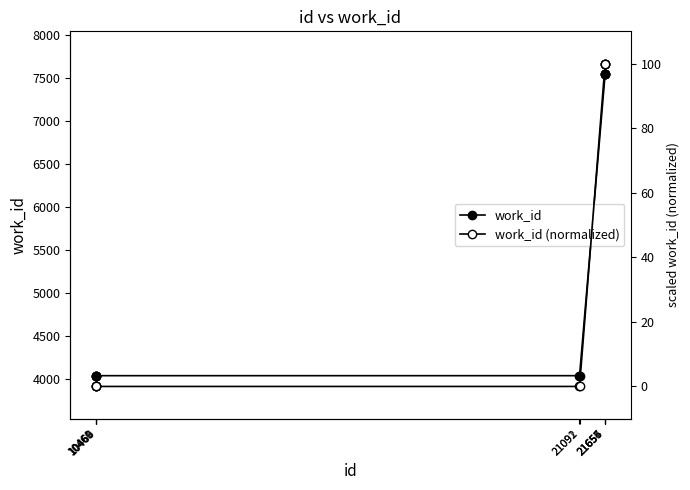

Count the work_id values in the range 4040 to 7539.

10